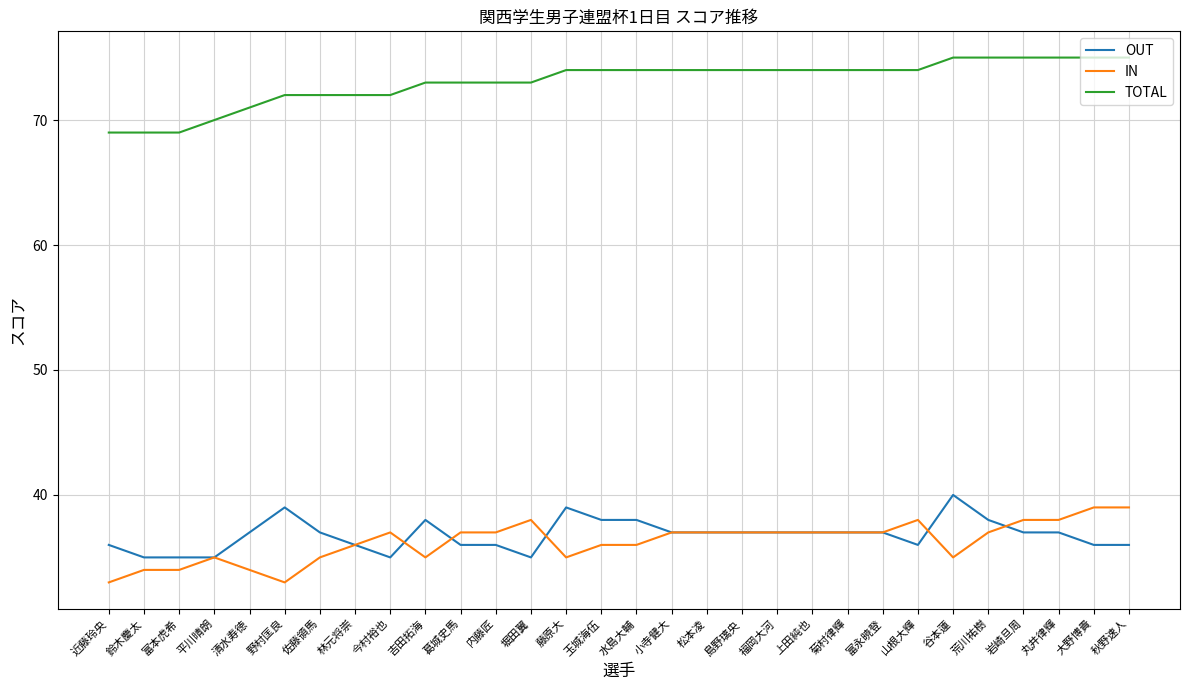

What is the average value of the OUT series?

37